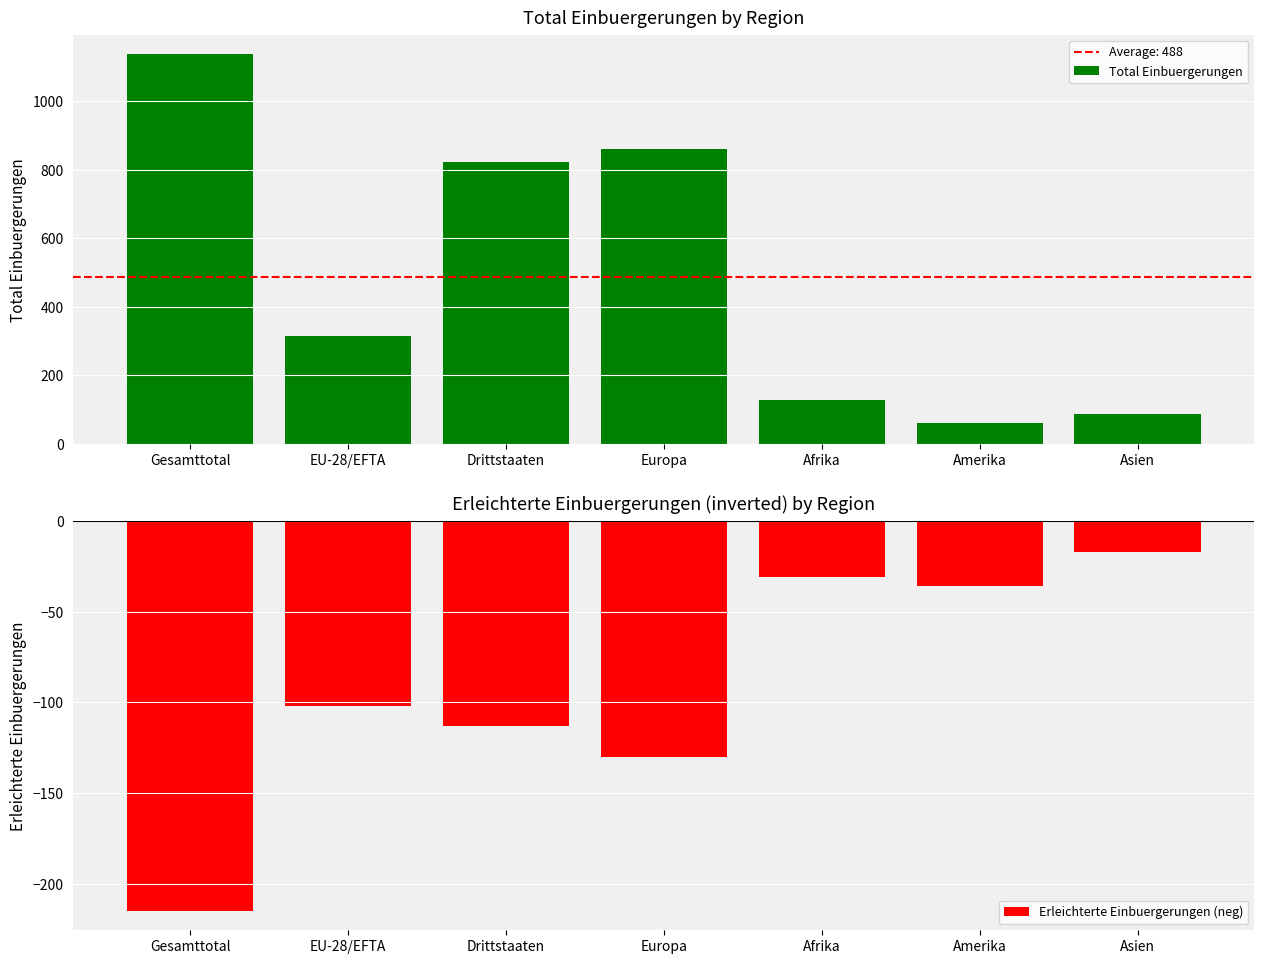

At which label does Total Einbuergerungen reach its minimum?

Amerika